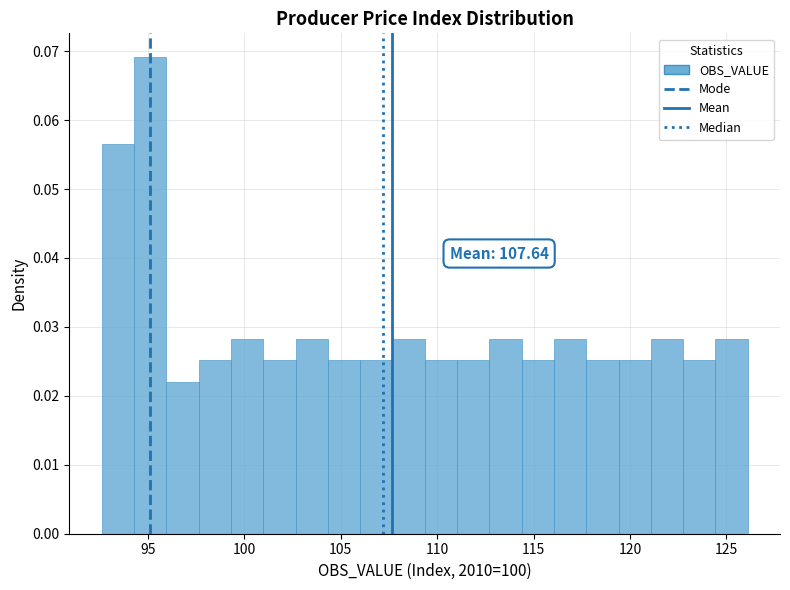

Around what value on the x-axis is the tallest bar? Give the approximate position of its centre, as read against the axis.

95.0